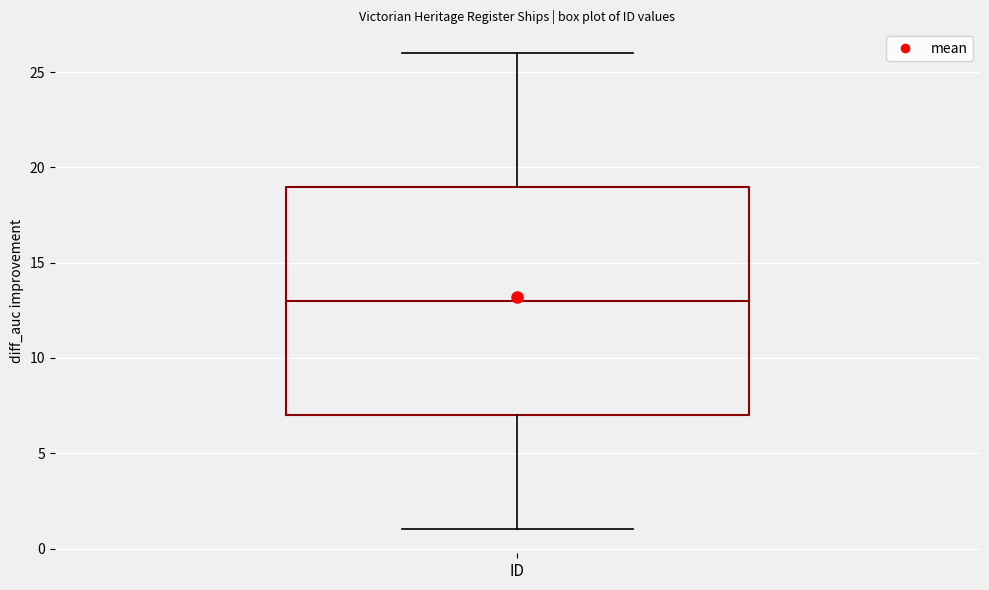

Read this box plot against the y-axis: the position of the median line, the range covered by the box, and the ends of both whiskers. The values are not printed on the chart, so give them approximately, as read against the axis.

median 13, box 7 to 19, whiskers 1 to 26